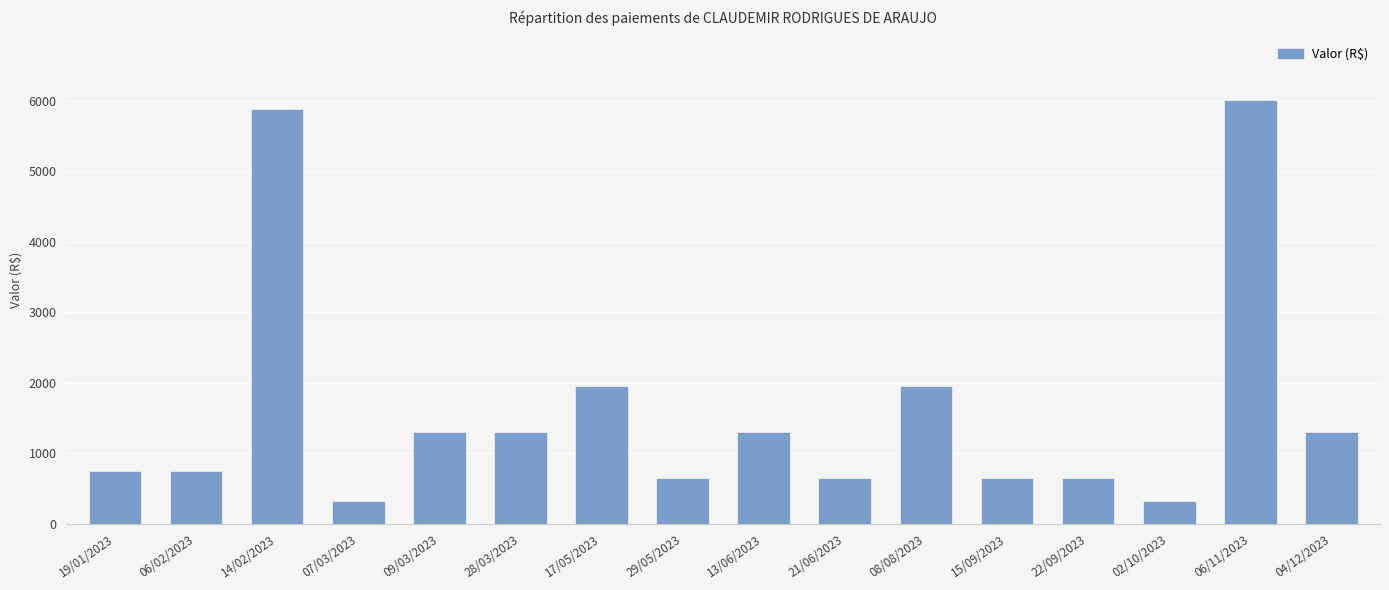

Is it true that the value at 15/09/2023 is 653.5?

True